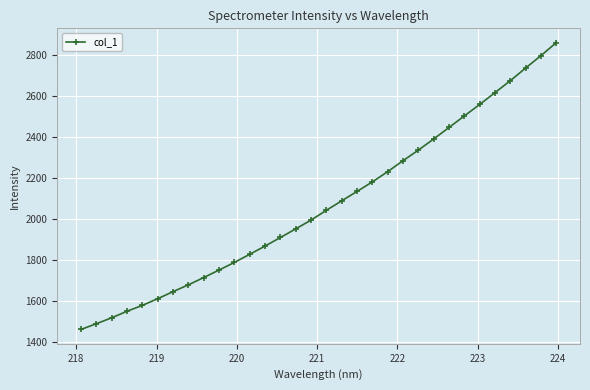

What is the sum of all values?

66230.4